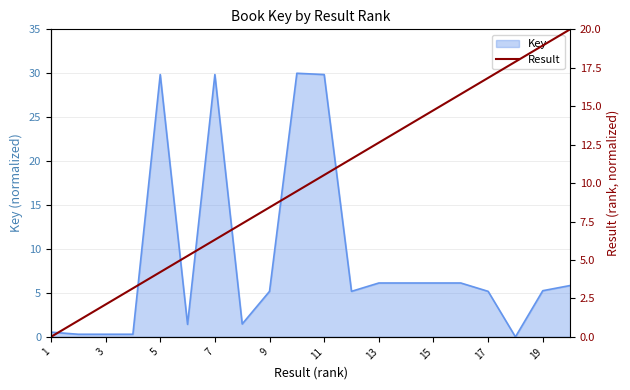

The value of Key at 17 is 3.3. True or false?

False